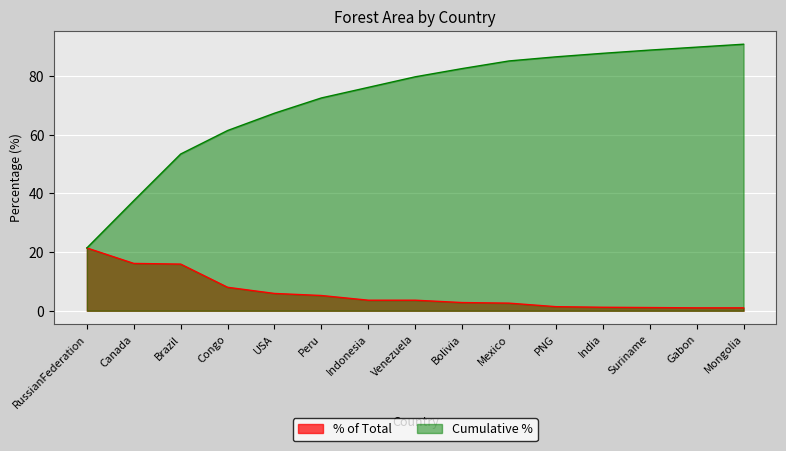

True or false: % of Total and Cumulative % cross at least once.

False